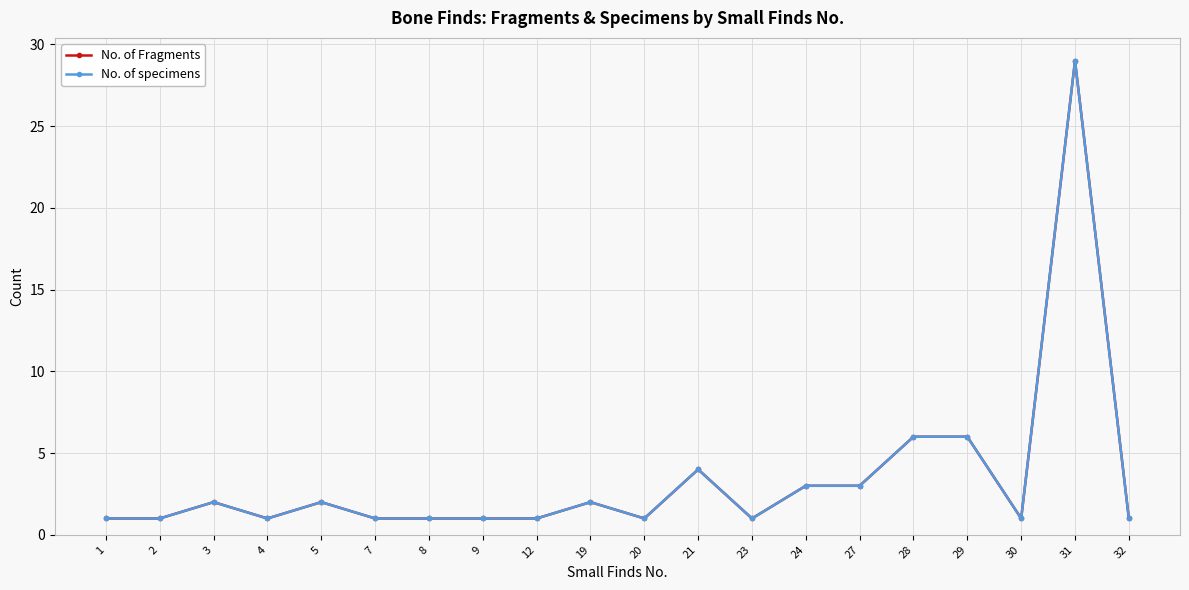

How many data points does each series have?

20